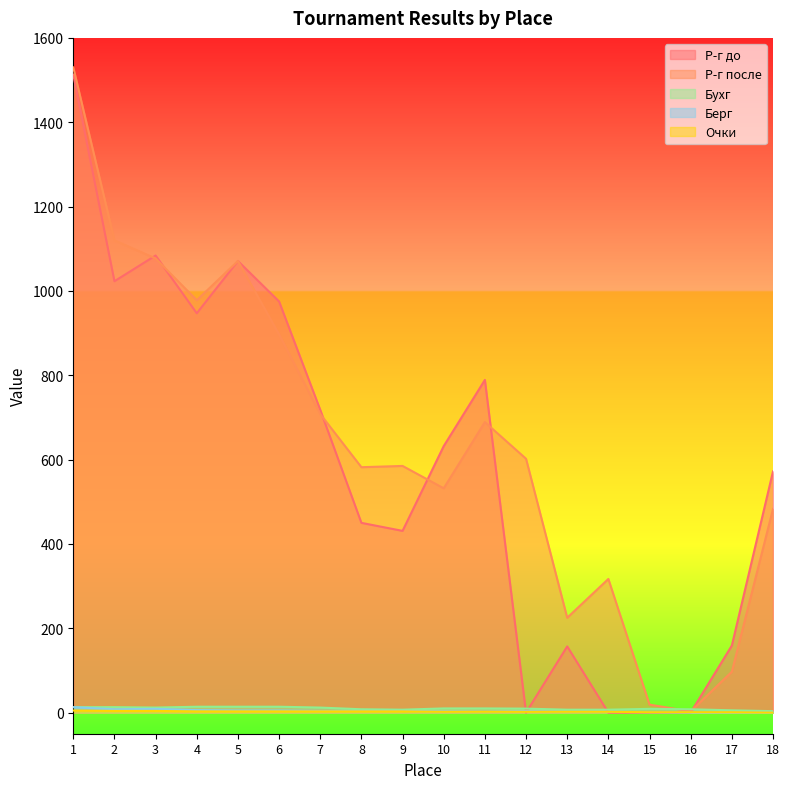

Which label corresponds to the smallest value in the chart?

12